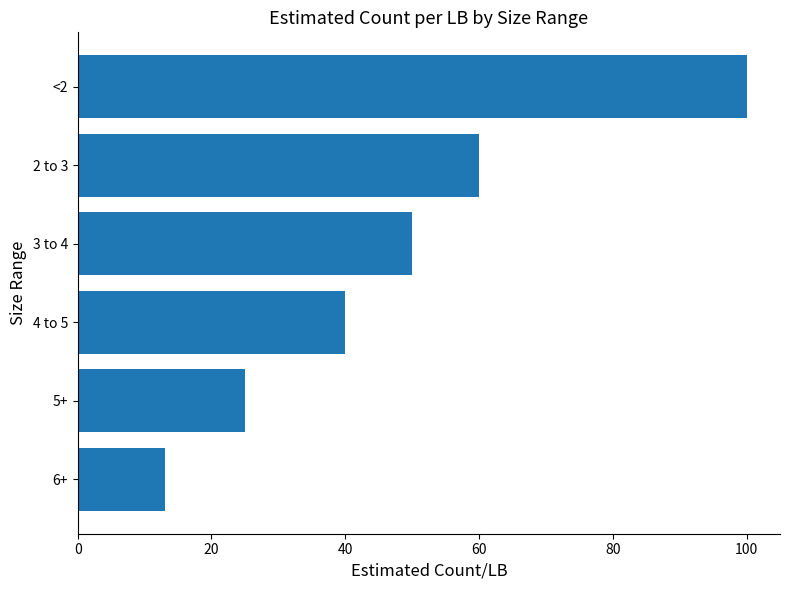

The value at <2 is 100. True or false?

True